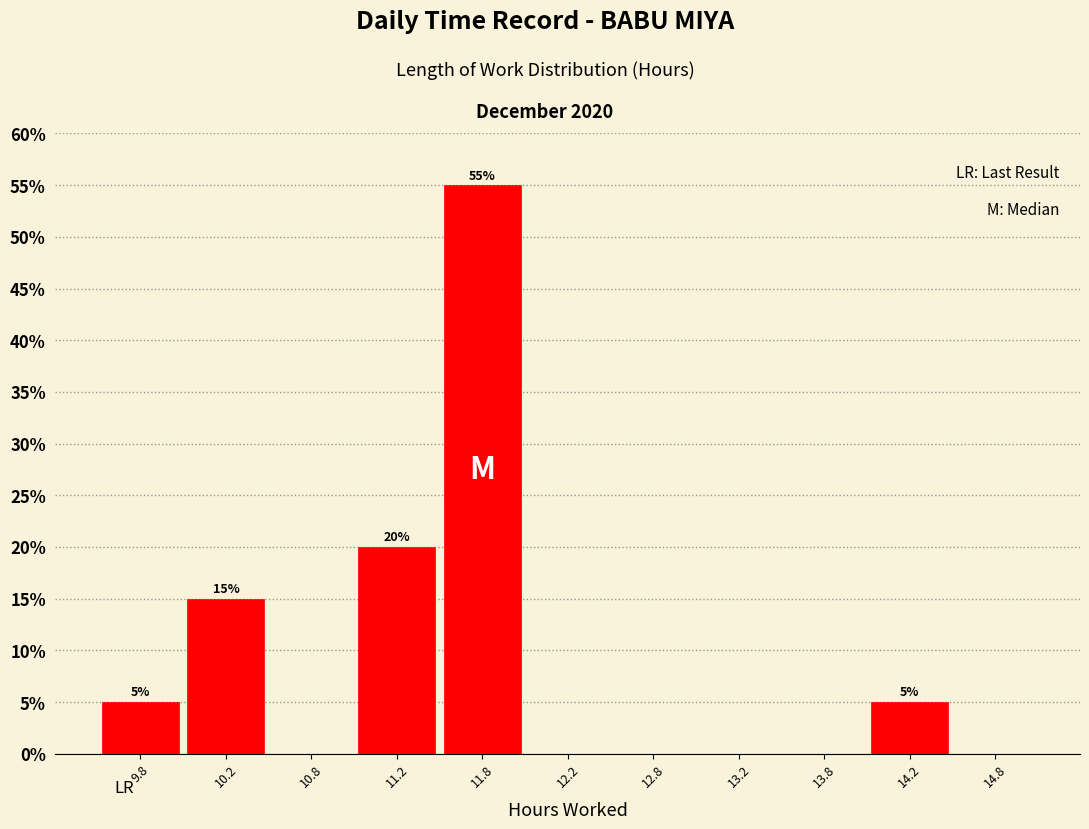

Which range on the x-axis has the tallest bar?

11.5 to 12.0